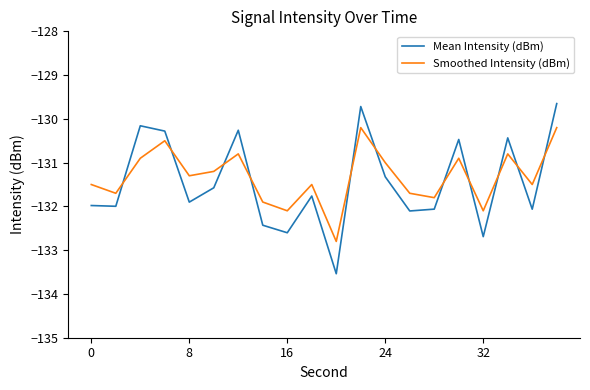

What are all the series names shown in the legend?

Mean Intensity (dBm), Smoothed Intensity (dBm)